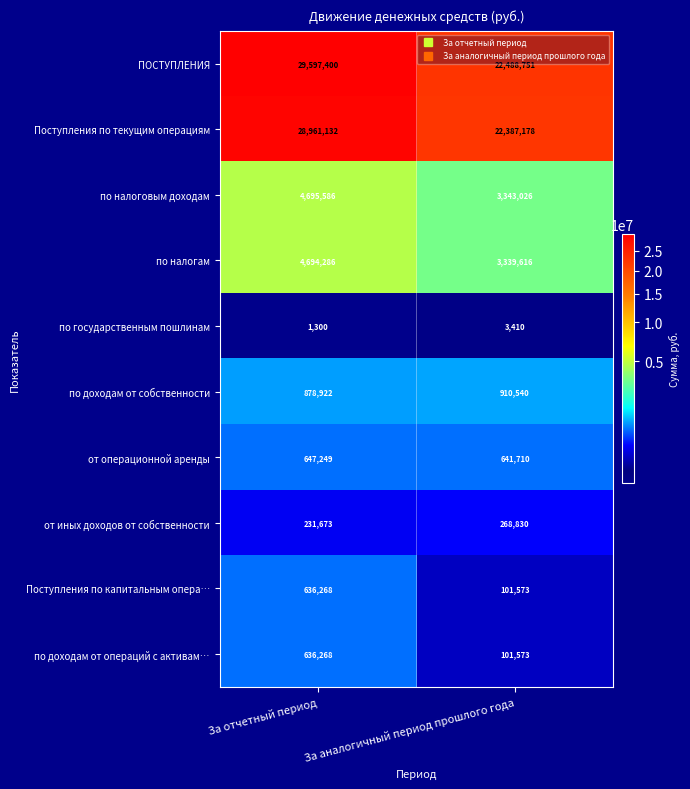

Which category has the lowest value across all series?

За отчетный период